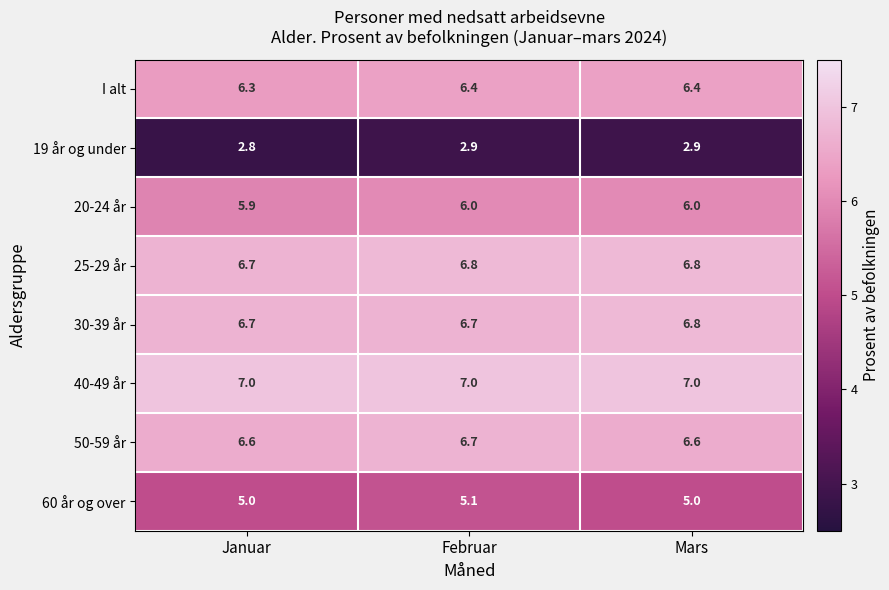

What is the average value of the I alt series?

6.4